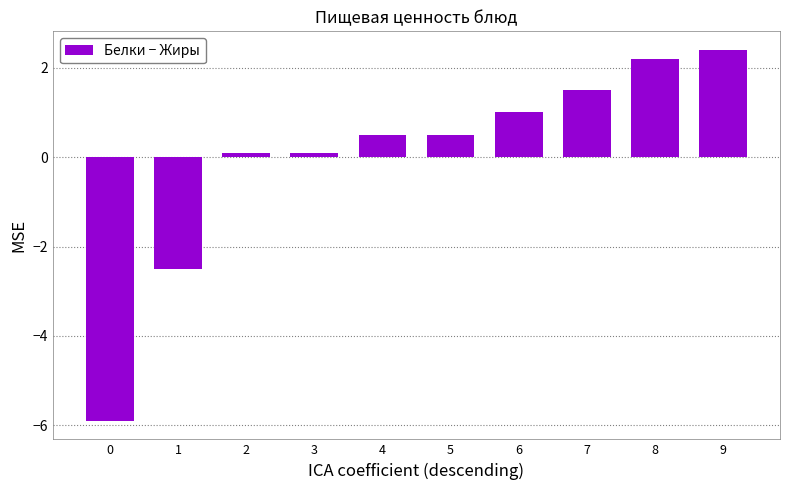

What value does the data have at 2?

0.1